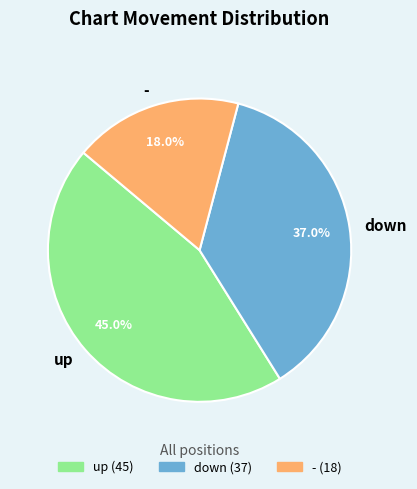

Is it true that up is 31% of the pie?

False